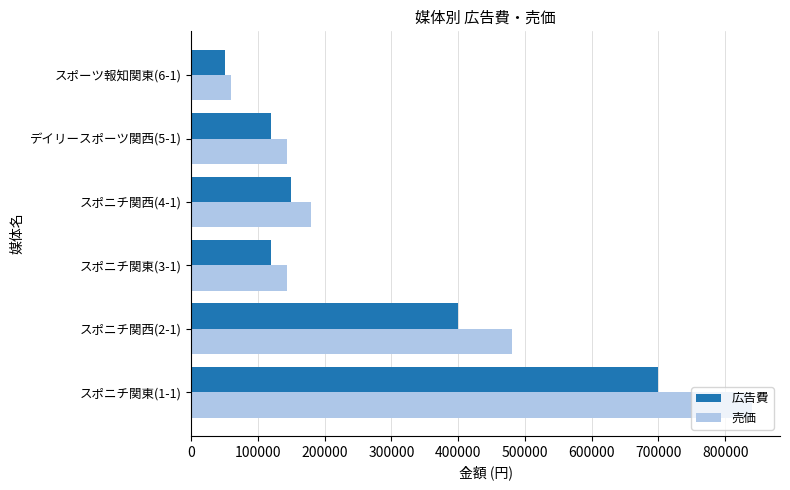

Where is 広告費 nearest to the value 375000?

スポニチ関西(2-1)